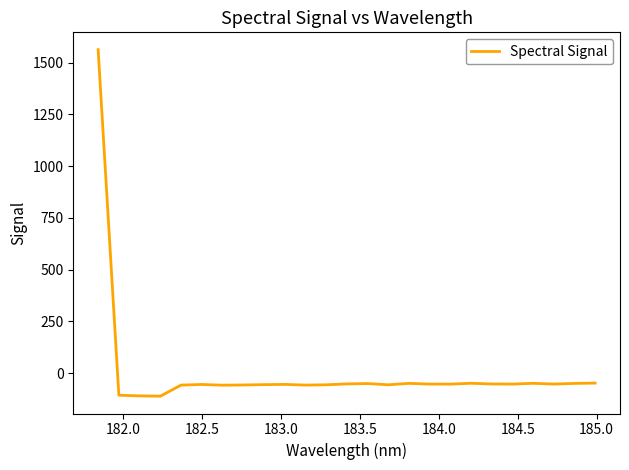

What is the difference between the maximum and minimum values?

1675.1